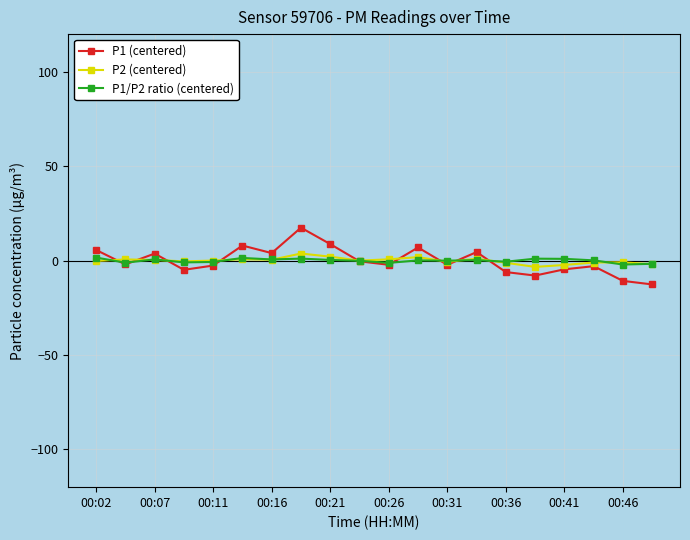

Which series has the widest spread of values?

P1 (centered)